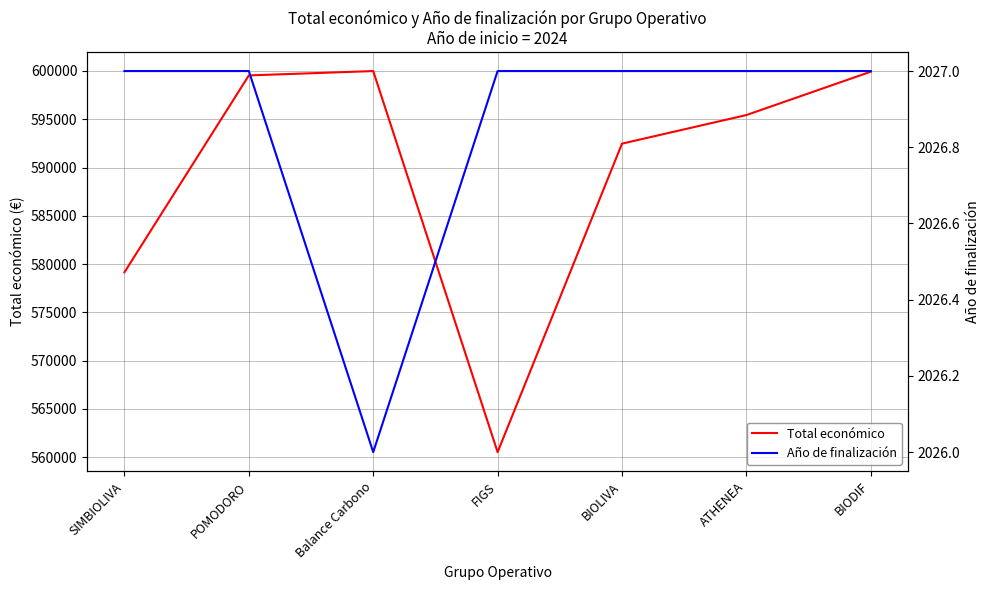

The value of Total económico at SIMBIOLIVA is 579152. True or false?

True